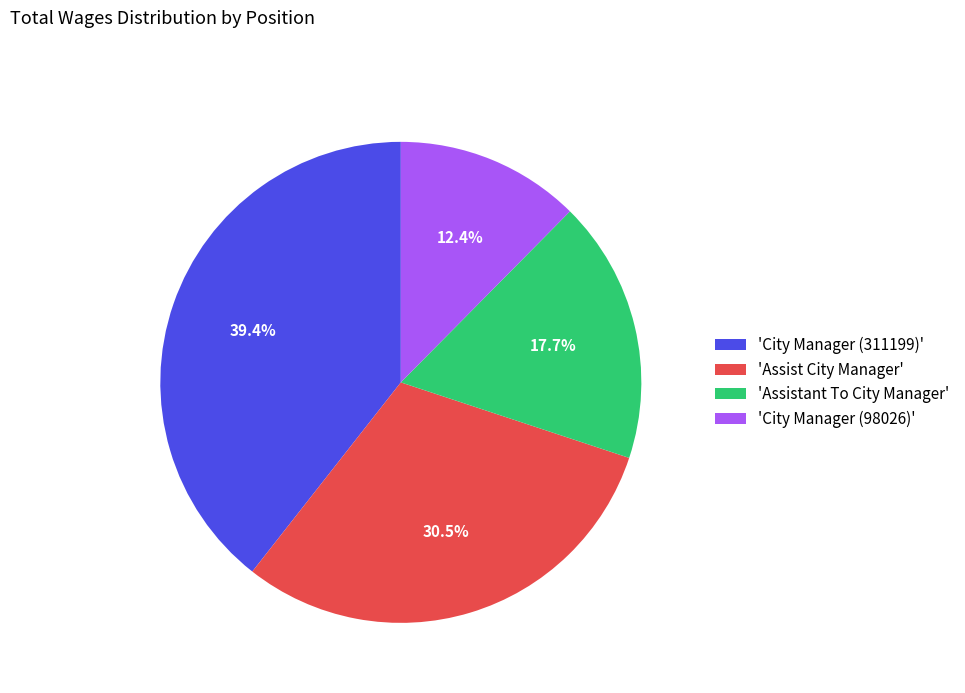

What is the ratio of the value at 'City Manager (311199)' to the value at 'Assist City Manager'?

1.3